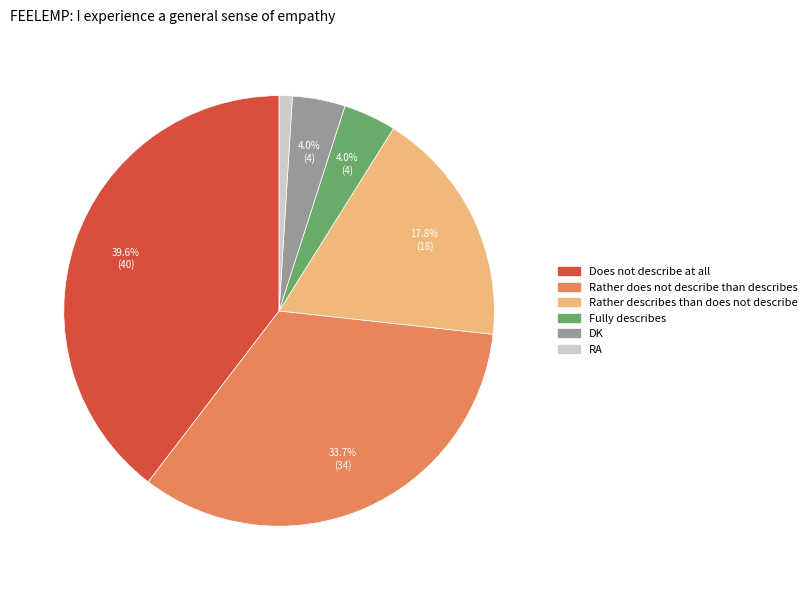

To the nearest percent, what is the difference between the Rather does not describe than describes and RA slice percentages?

33%